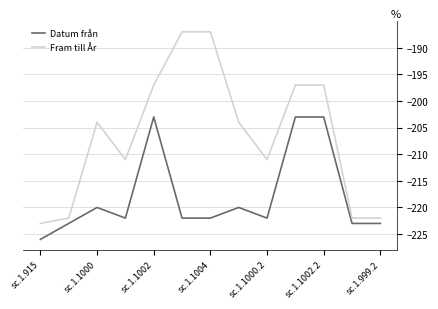

Which series has the largest total across all categories?

Fram till År